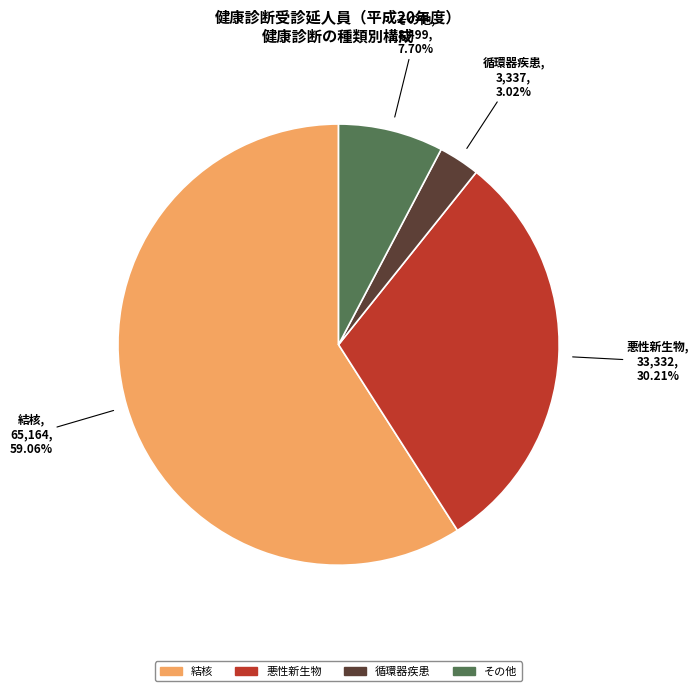

What portion of the pie excludes 循環器疾患?

97.0%